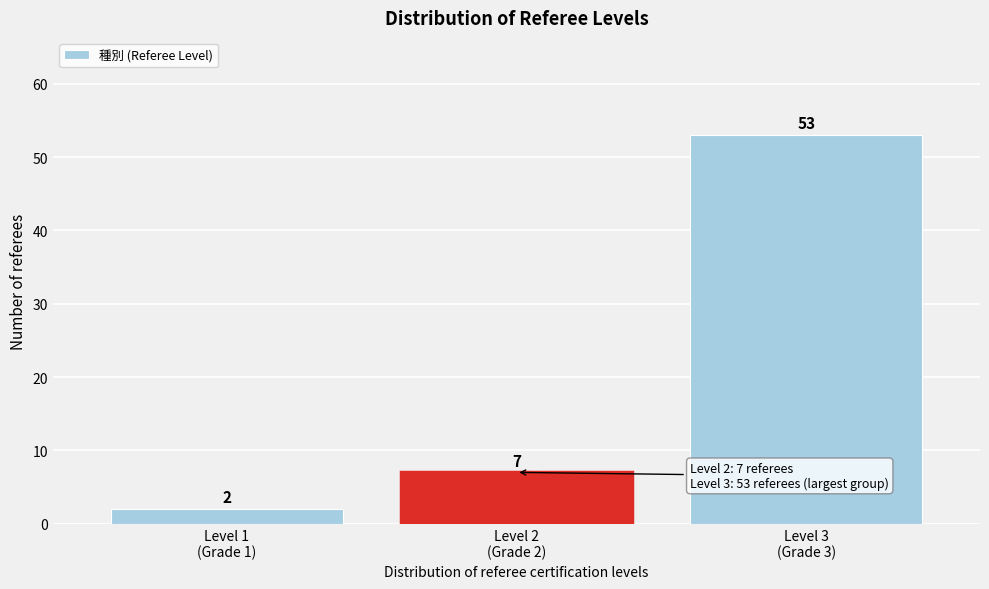

Reading left to right, transcribe all the data shown in this chart.

2	7	53